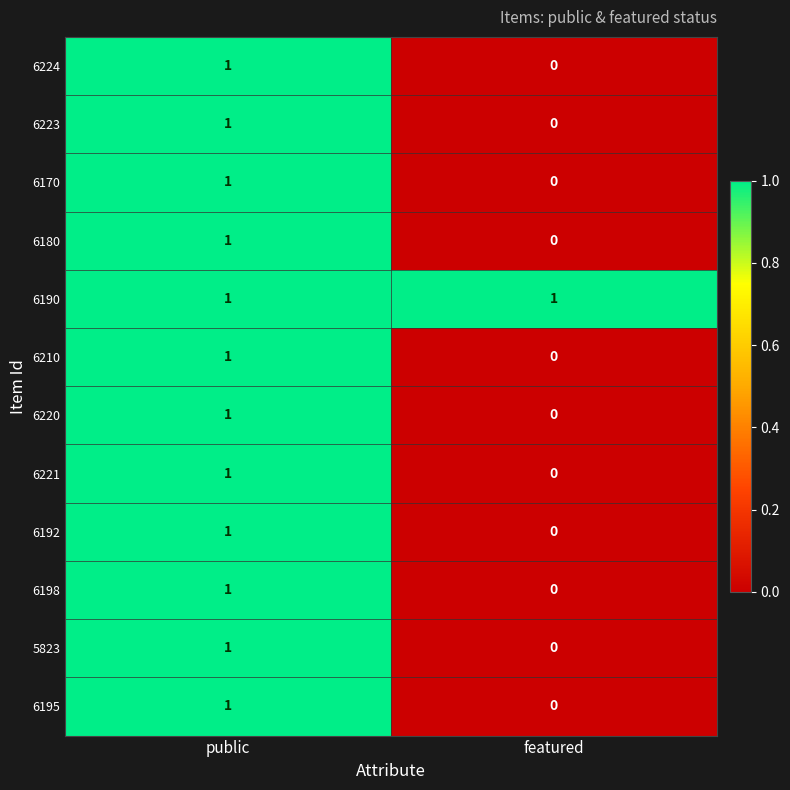

The 6221 series shows -1 at featured. True or false?

False